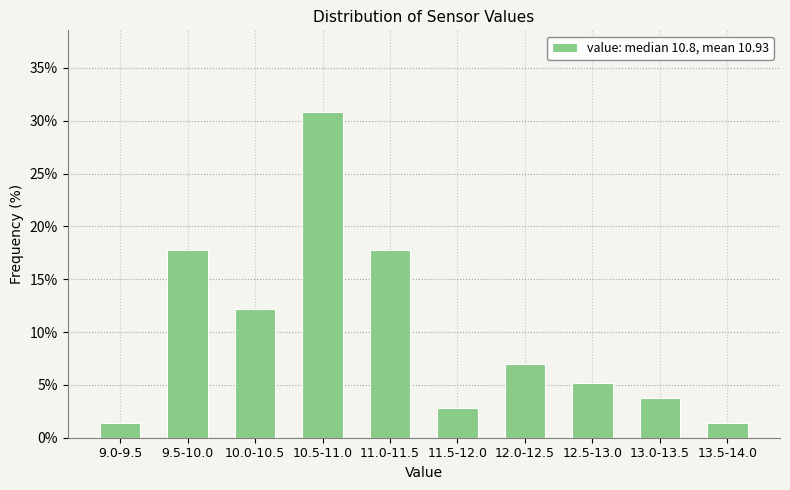

Reading left to right, what are all the values shown in this chart?

1.4	17.8	12.1	30.8	17.8	2.8	7.0	5.1	3.7	1.4